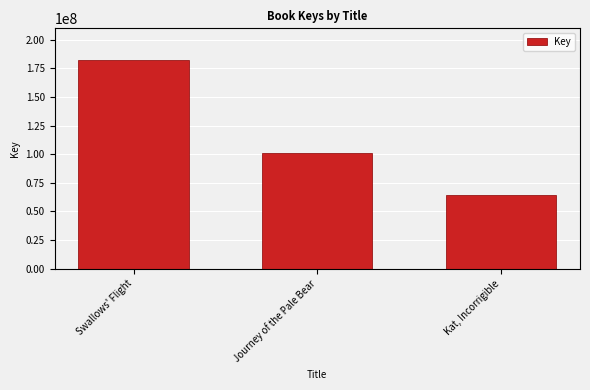

Does the chart contain stacked bars?

No